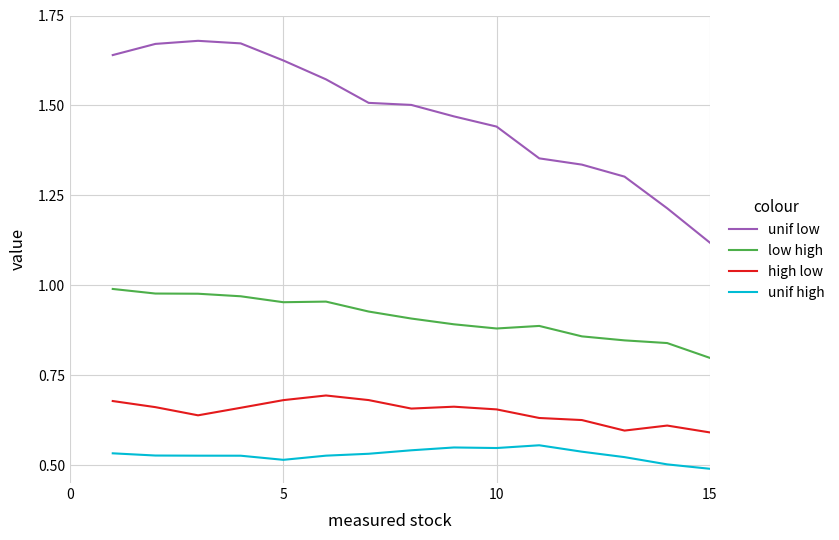

Which series has the largest range (max minus min)?

unif low